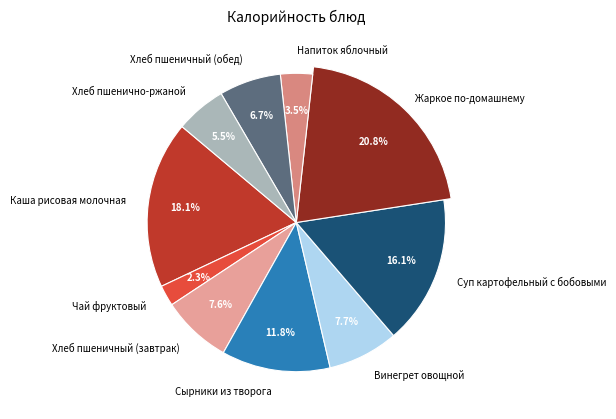

The Сырники из творога slice represents 12% of the pie. True or false?

True